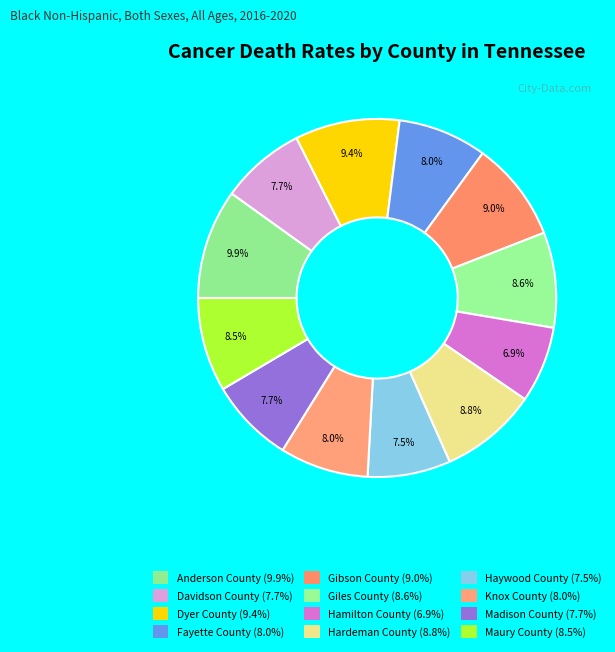

Count the number of slices in the pie.

12